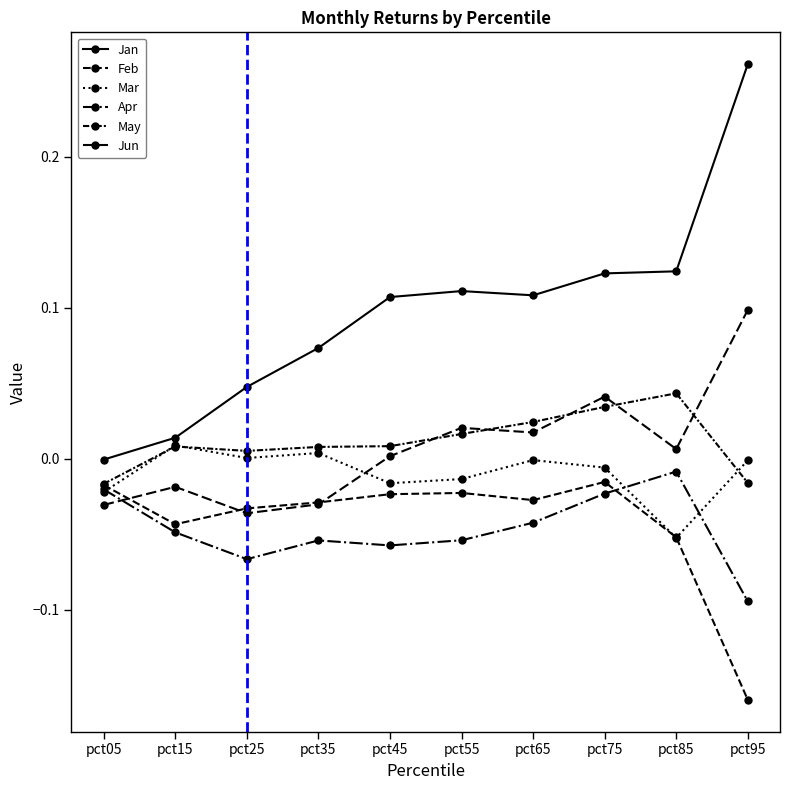

How many distinct data groups are displayed?

6